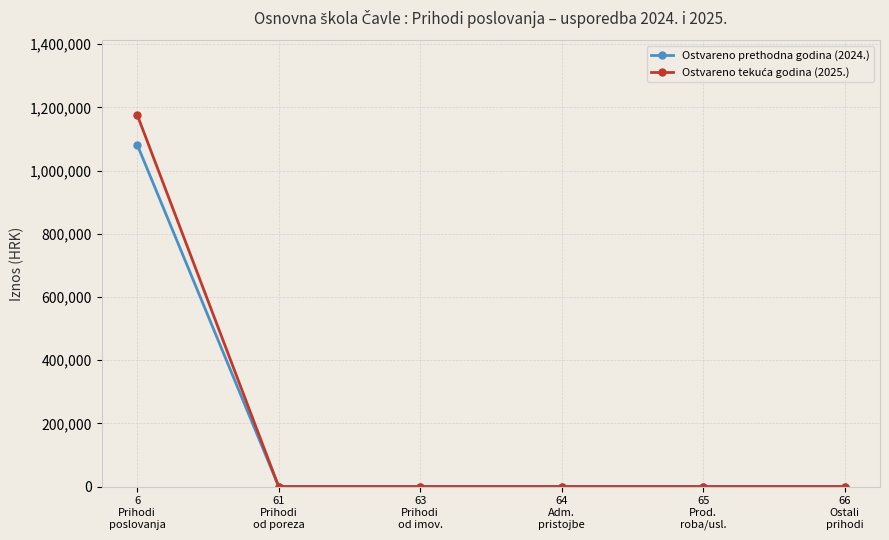

The Ostvareno prethodna godina (2024.) series shows 1407090.6 at 6
Prihodi
poslovanja. True or false?

False